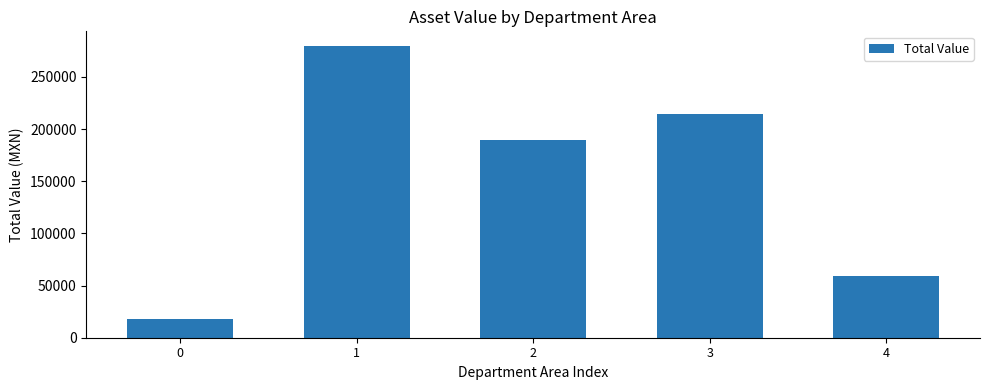

What is the ratio of the value at 3 to the value at 1?

0.8